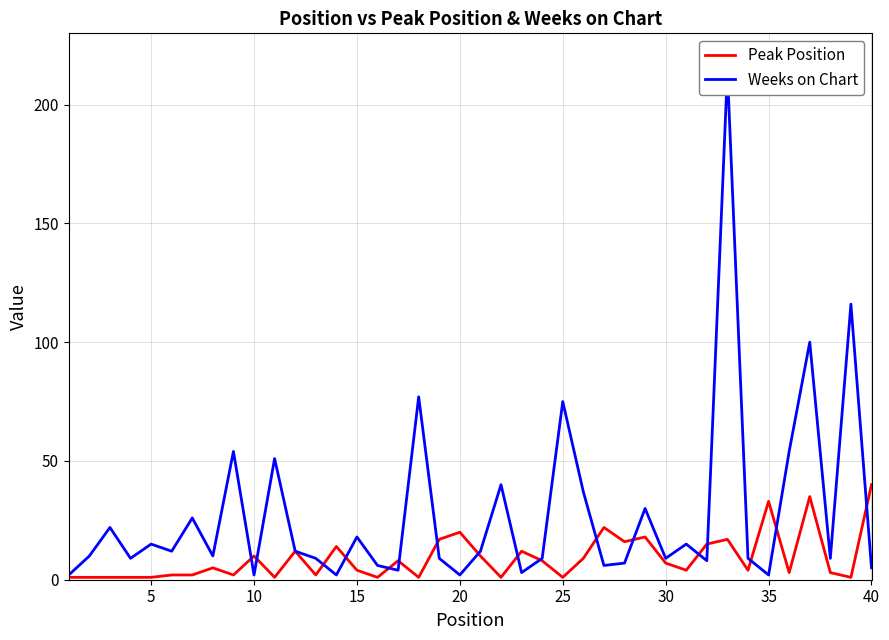

What value does the Peak Position series have at 5?

1